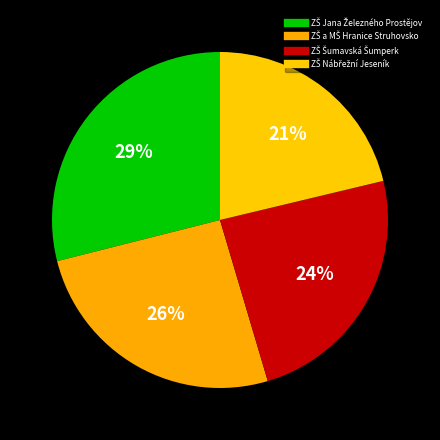

How many slices are in this pie chart?

4